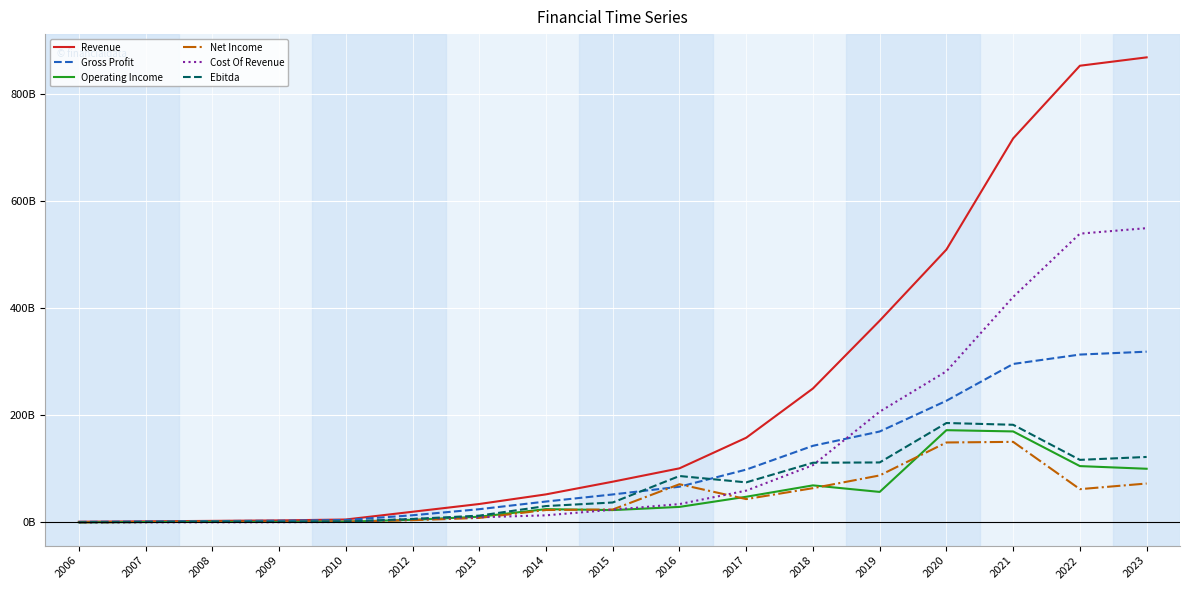

In Ebitda, how many points are lower than both neighbors (excluding endpoints)?

3